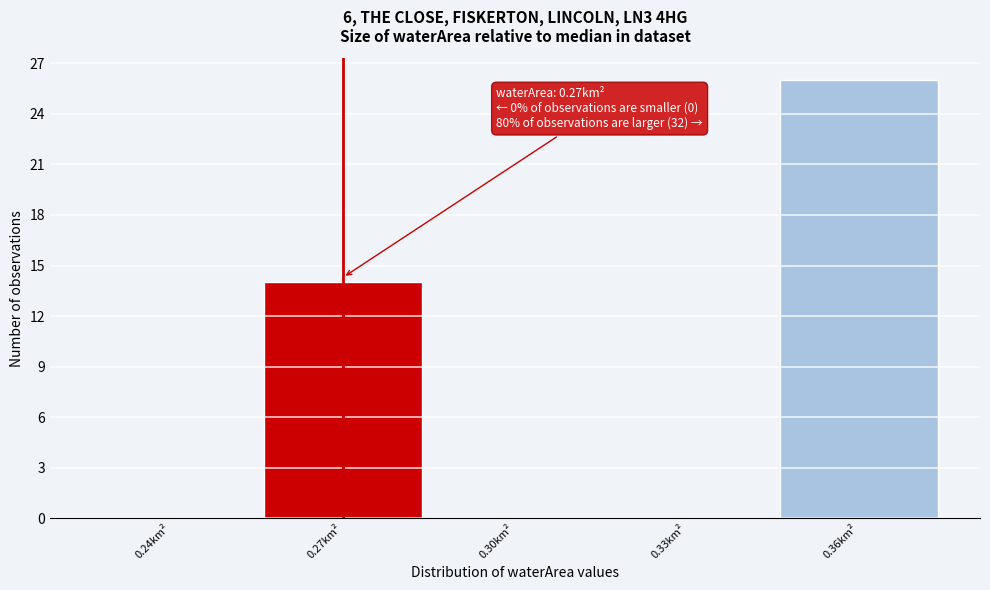

Reading right to left, extract all data points from this chart.

0.36km²=26	0.33km²=0	0.30km²=0	0.27km²=14	0.24km²=0